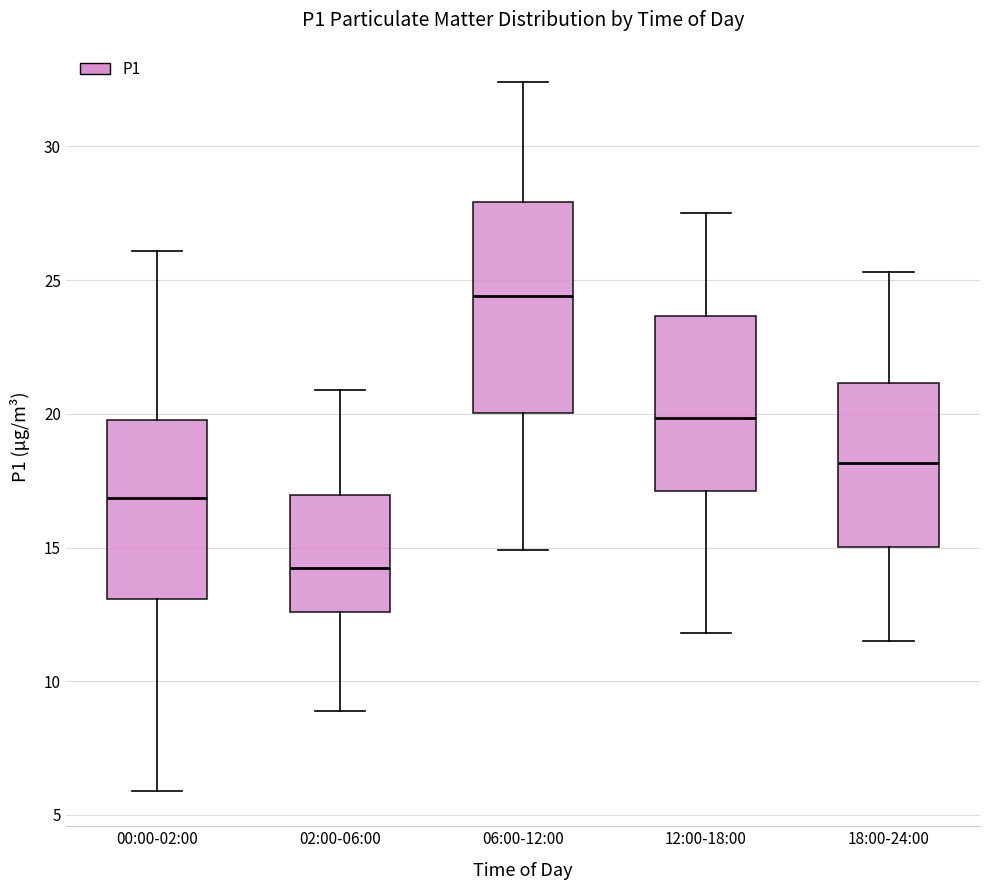

Reading left to right, read every box against the y-axis: the position of its median line, the range the box covers, and the ends of its whiskers. The values are not printed on the chart, so give them approximately, as read against the axis.

00:00-02:00: median 17.0, box 13.0 to 20.0, whiskers 6.0 to 26.0
02:00-06:00: median 14.5, box 12.5 to 17.0, whiskers 9.0 to 21.0
06:00-12:00: median 24.5, box 20.0 to 28.0, whiskers 15.0 to 32.5
12:00-18:00: median 20.0, box 17.0 to 23.5, whiskers 12.0 to 27.5
18:00-24:00: median 18.0, box 15.0 to 21.0, whiskers 11.5 to 25.5